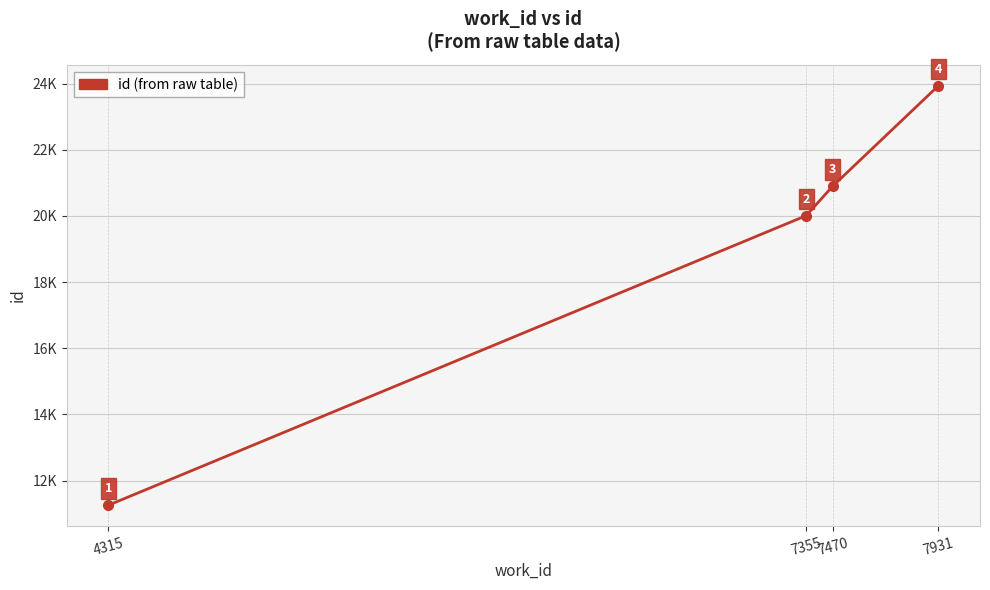

What is the minimum value shown in the chart?

11252